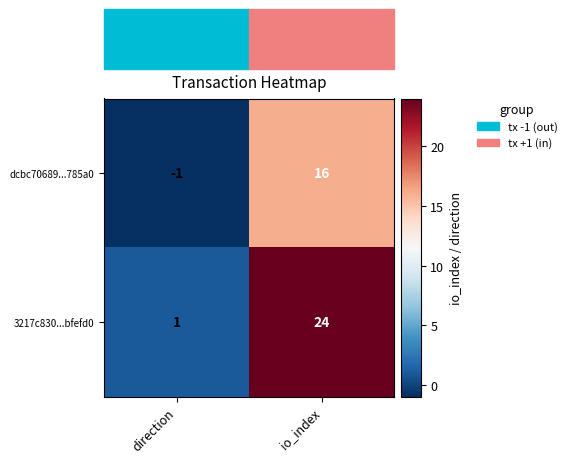

True or false: dcbc70689...785a0 has a value of 16 at io_index.

True